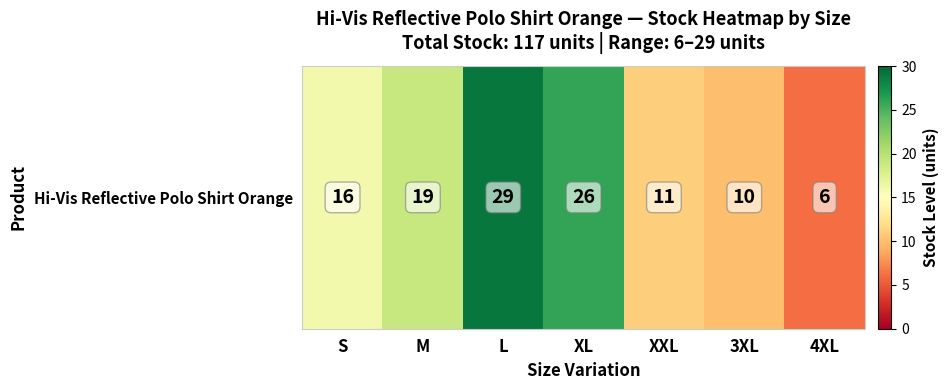

At which label is the value closest to 17?

S